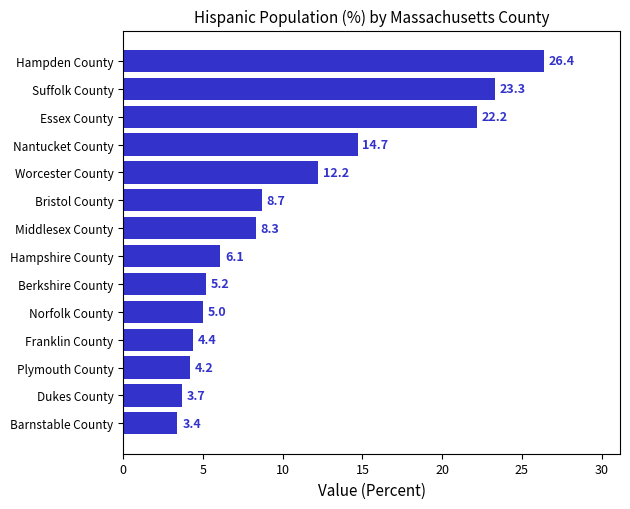

List the labels in order of value, largest first.

Hampden County, Suffolk County, Essex County, Nantucket County, Worcester County, Bristol County, Middlesex County, Hampshire County, Berkshire County, Norfolk County, Franklin County, Plymouth County, Dukes County, Barnstable County